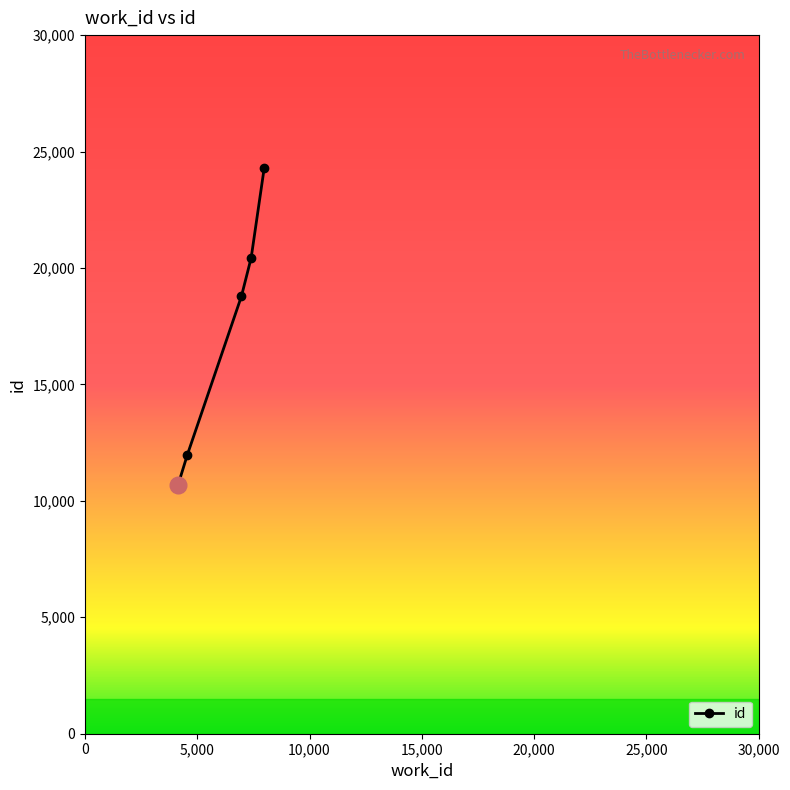

Reading left to right, extract all data points from this chart.

10665	11987	18792	20436	24301